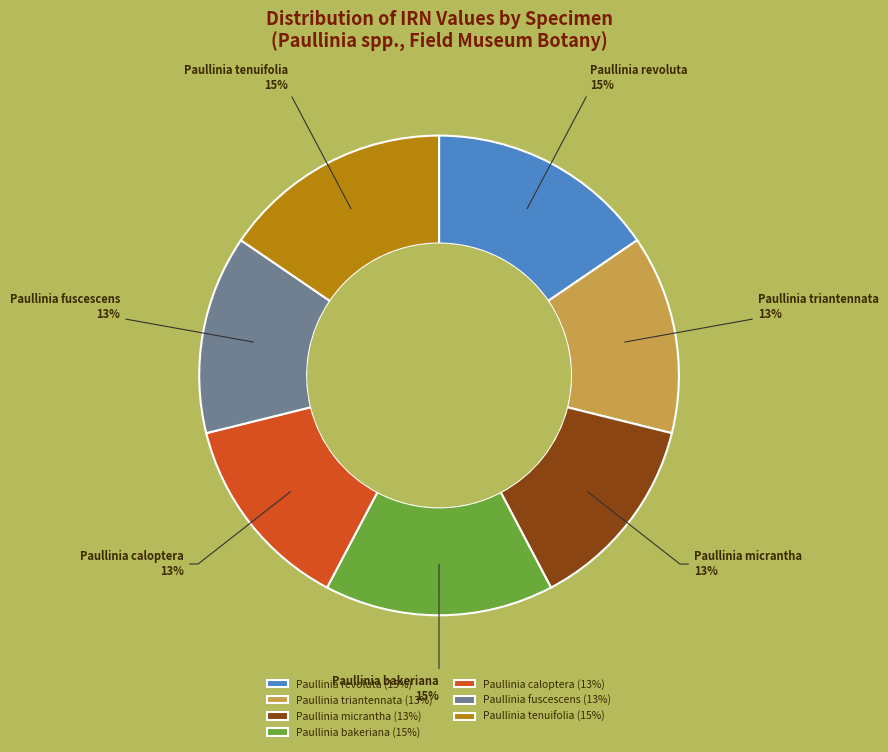

To the nearest percent, what percentage of the pie is Paullinia revoluta?

15%